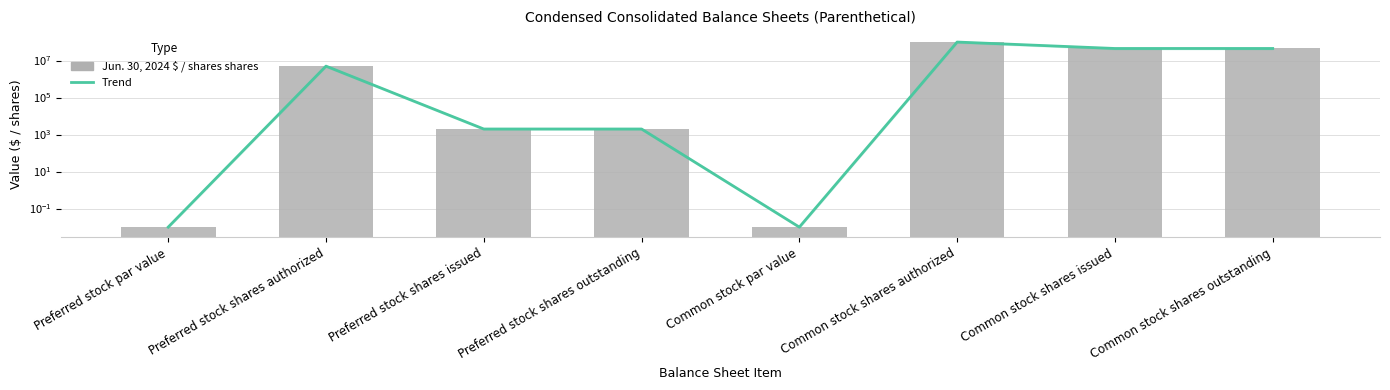

Rank the series at Preferred stock shares authorized from lowest to highest value.

Trend, Jun. 30, 2024 $ / shares shares